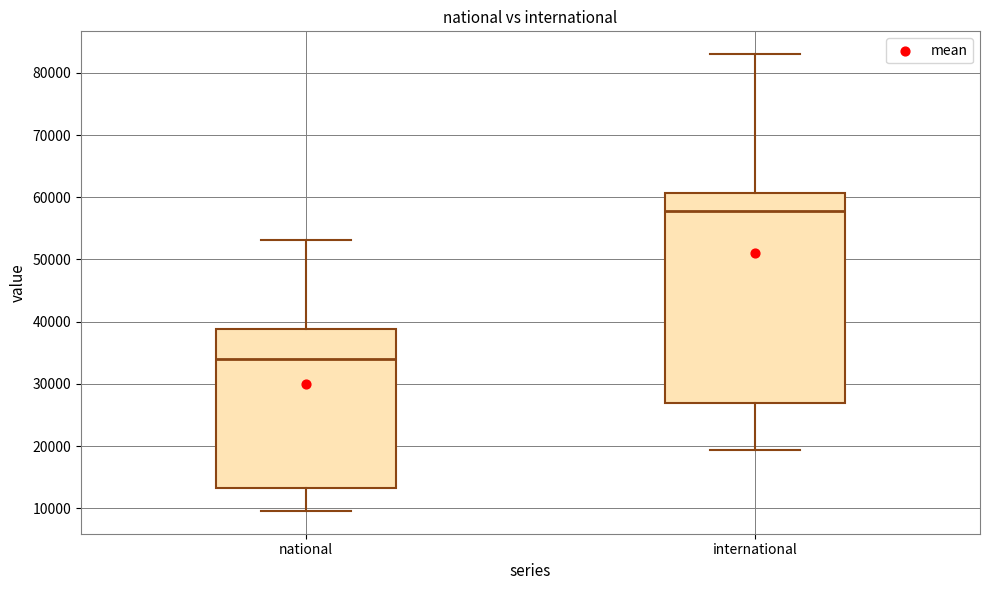

Which box is the tallest, from its lower edge to its upper edge?

international